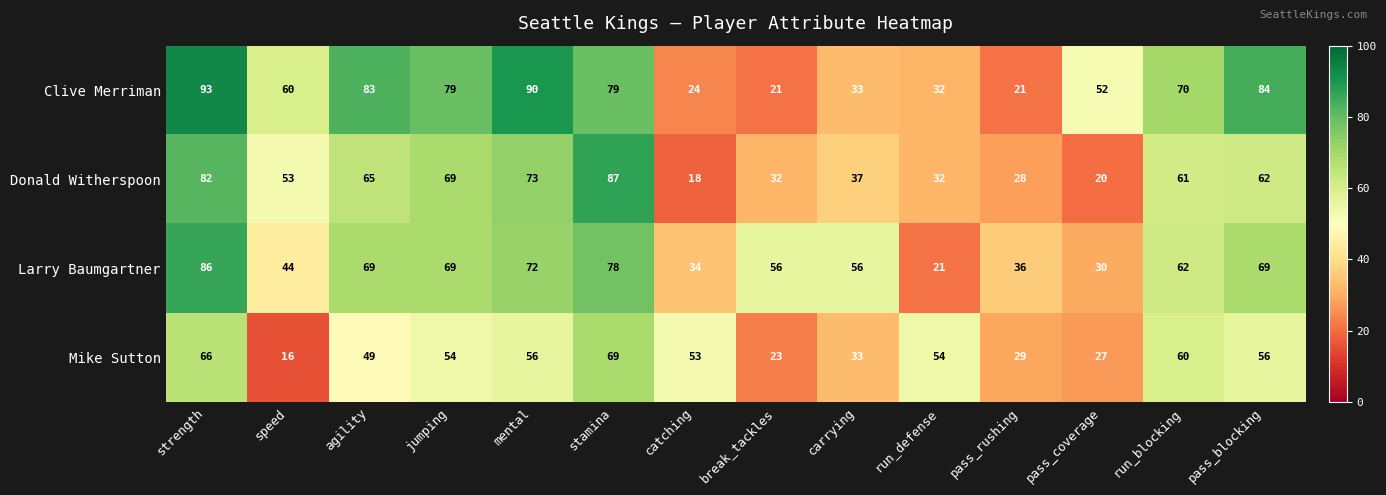

Which series has the largest range (max minus min)?

Clive Merriman